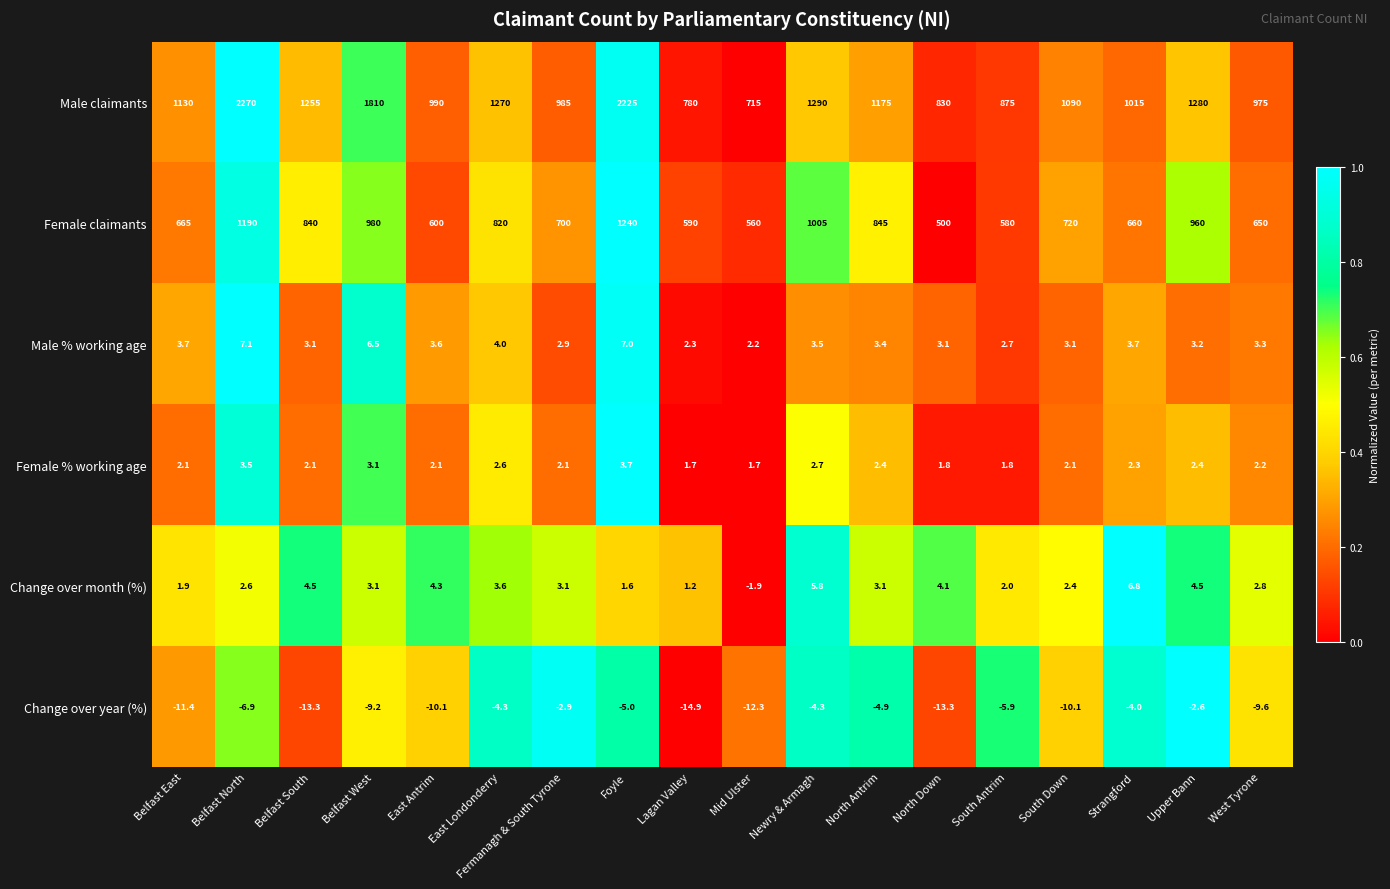

The Change over year (%) series shows -8.5 at South Antrim. True or false?

False